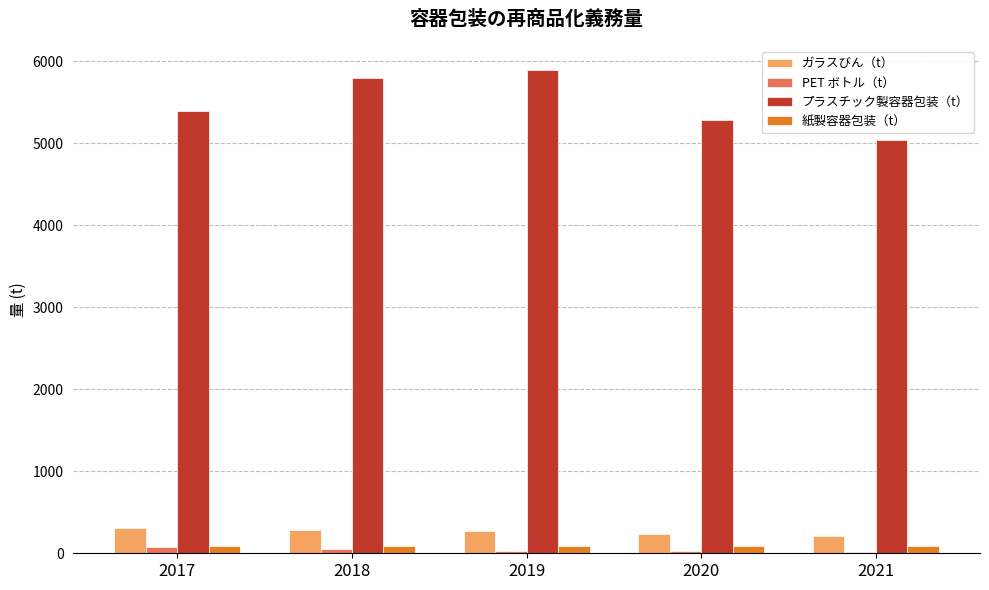

How many values in the ガラスびん（t） series are below 266?

2